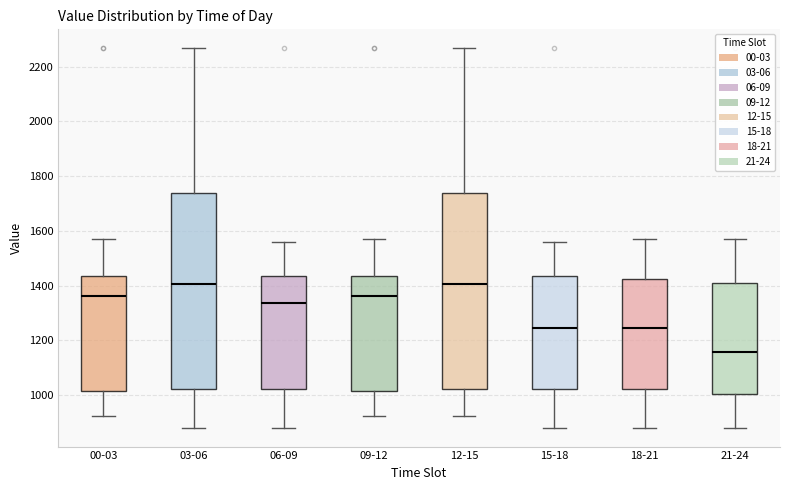

Where does the lower whisker of the box for 09-12 end on the y-axis? The values are not printed on the chart, so give them approximately, as read against the axis.

920